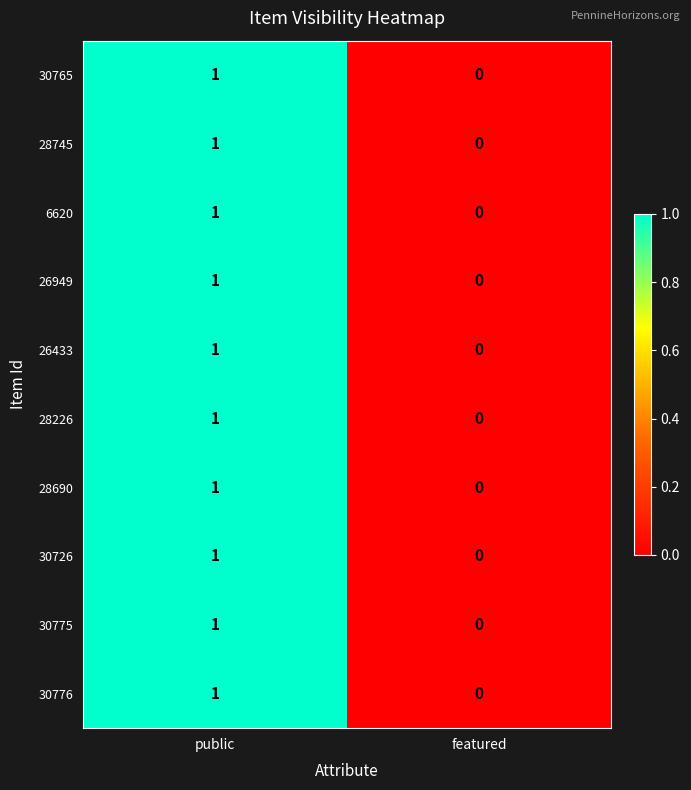

Rank the categories by 28690 value from highest to lowest.

public, featured